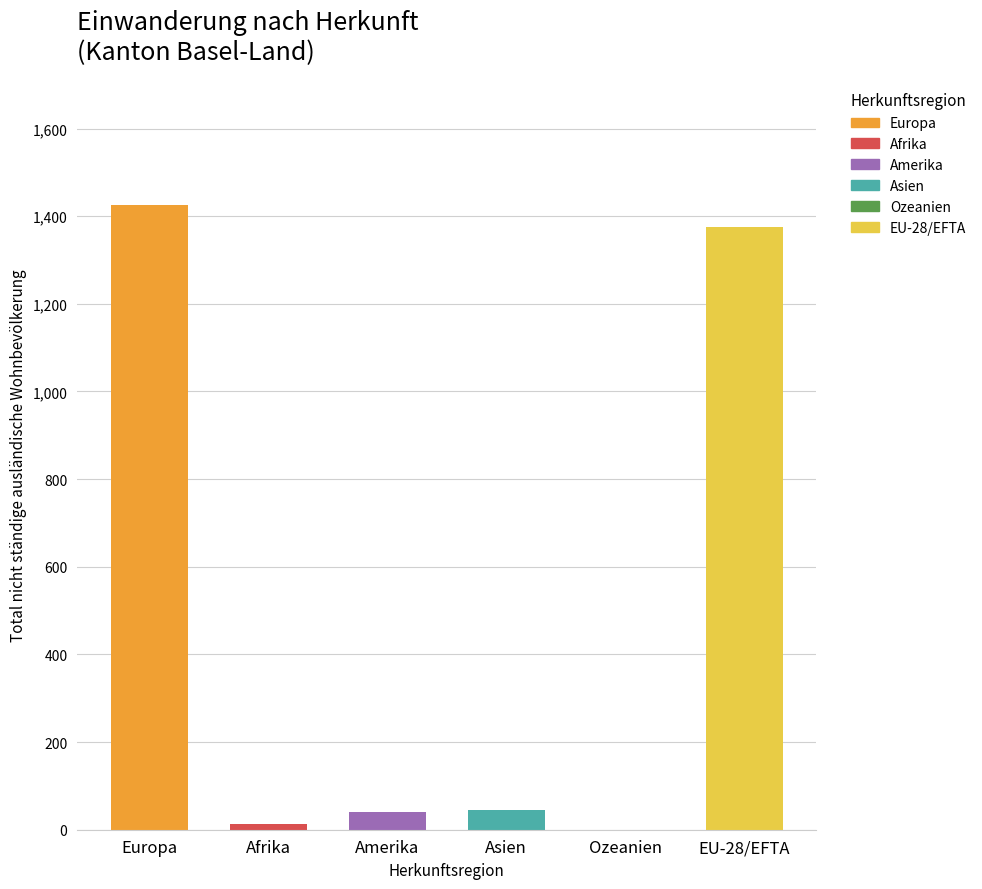

What is the sum of all values?

2900